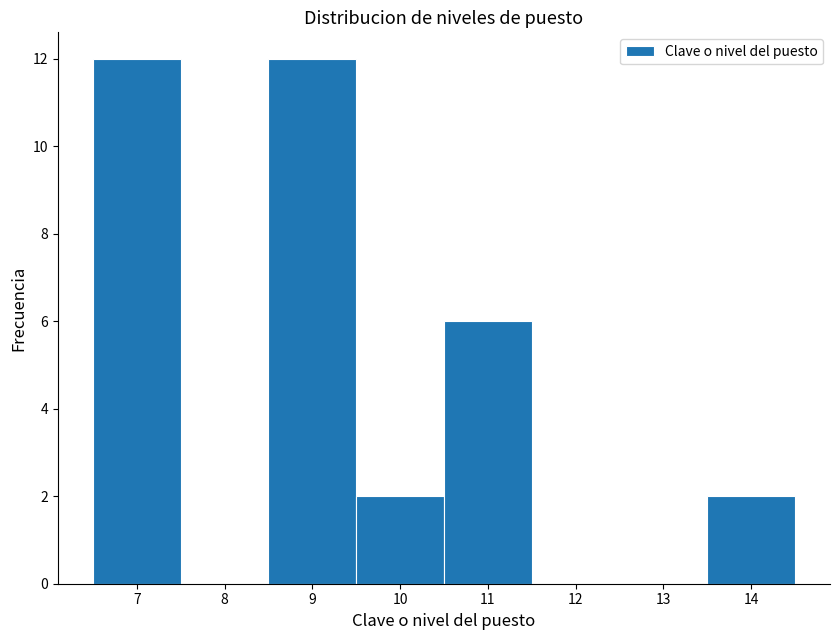

Reading left to right, list every bar in this chart as the range it spans on the x-axis followed by its height. The values are not printed on the chart, so give them approximately, as read against the axis.

6.5 to 7.5: 12
7.5 to 8.5: 0
8.5 to 9.5: 12
9.5 to 10.5: 2
10.5 to 11.5: 6
11.5 to 12.5: 0
12.5 to 13.5: 0
13.5 to 14.5: 2